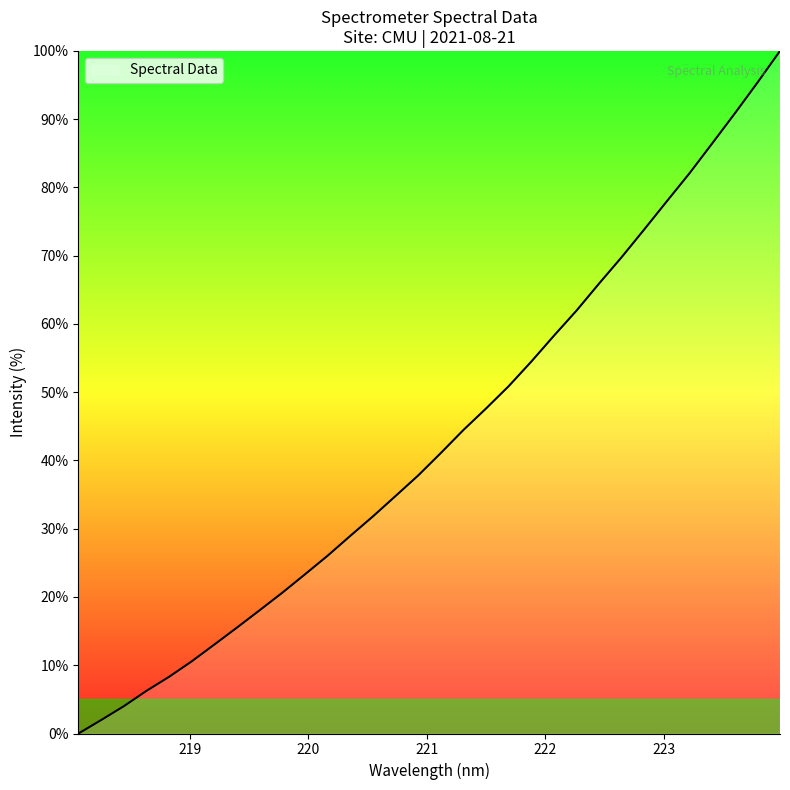

What is the difference between the maximum and minimum values?

100.0